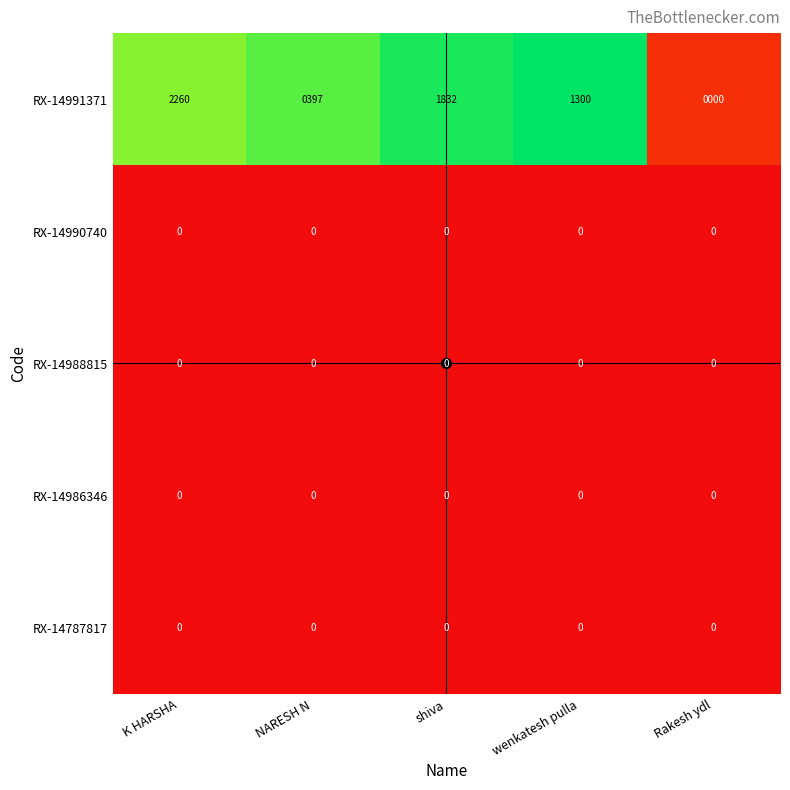

Count the RX-14991371 values in the range 397 to 1832.

3